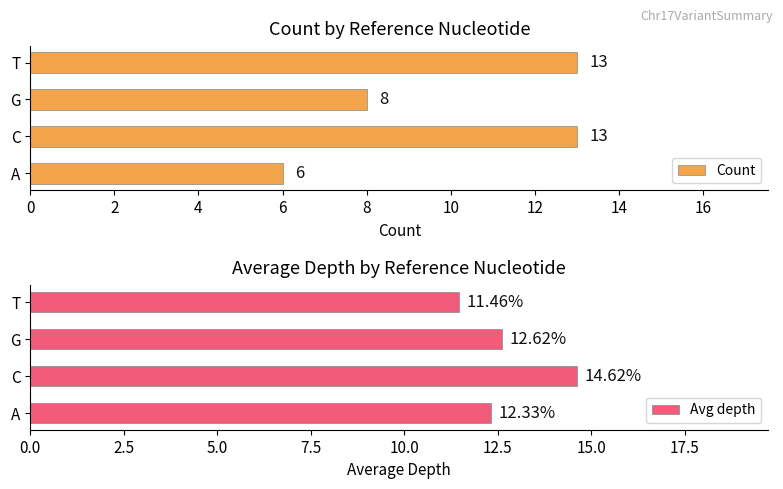

At which label is Count closest to 9?

G